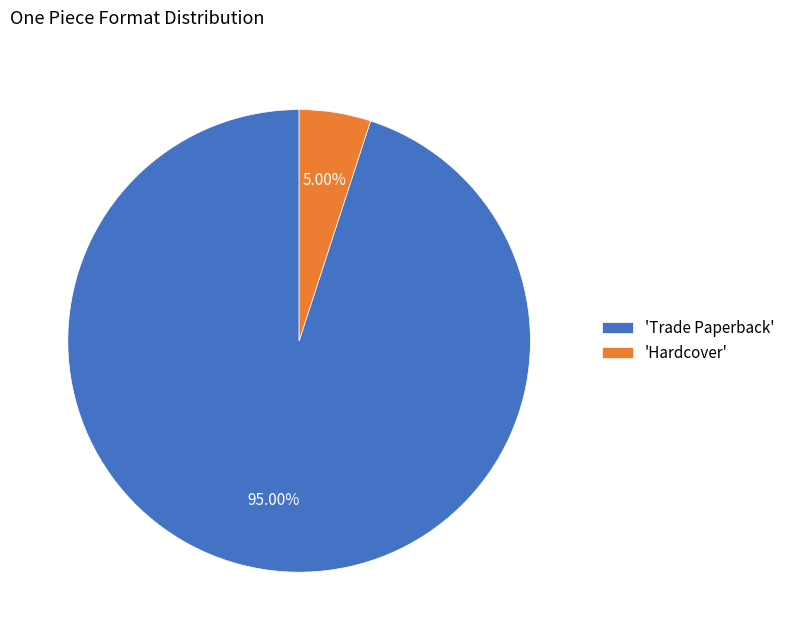

Do 'Trade Paperback' and 'Hardcover' together represent more than half of the pie?

Yes